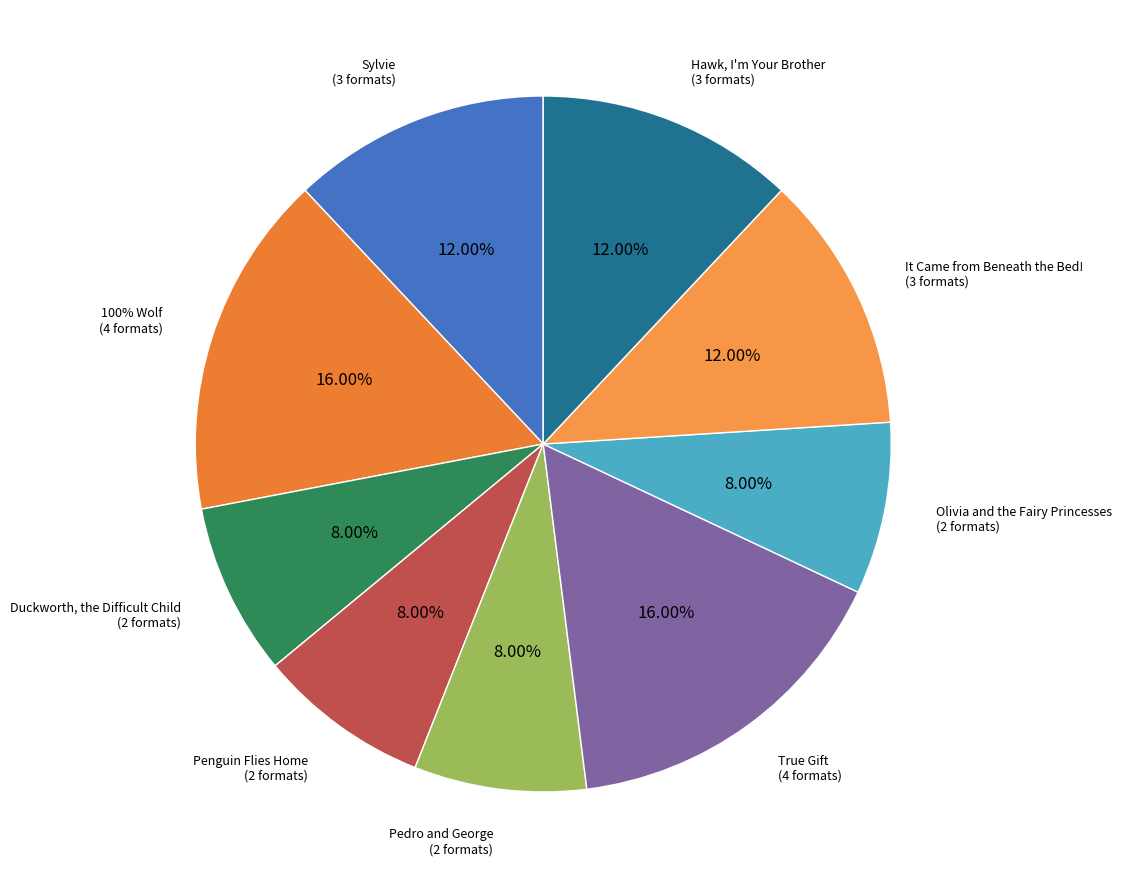

What is the smallest slice in the pie chart?

Duckworth, the Difficult Child